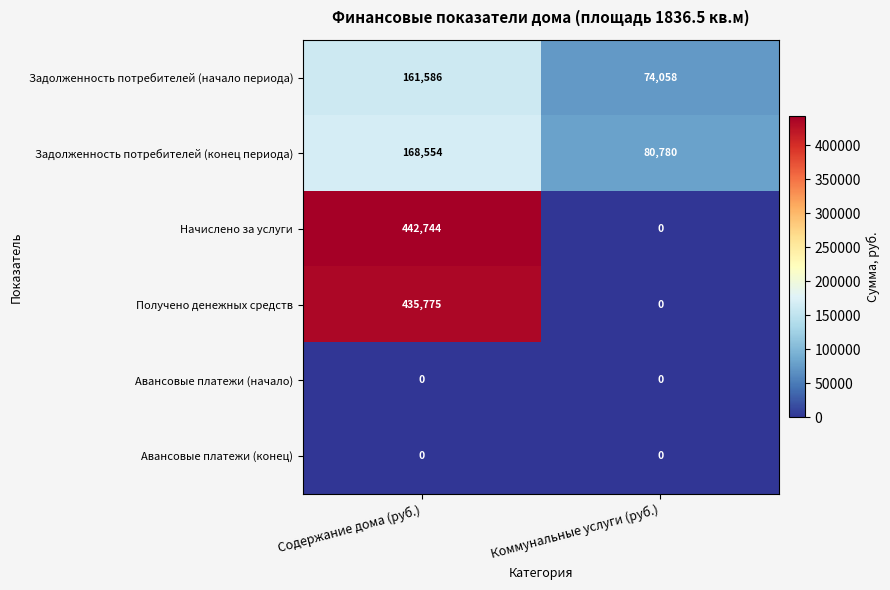

What is the sum of the Задолженность потребителей (конец периода) values at Коммунальные услуги (руб.) and Содержание дома (руб.)?

249334